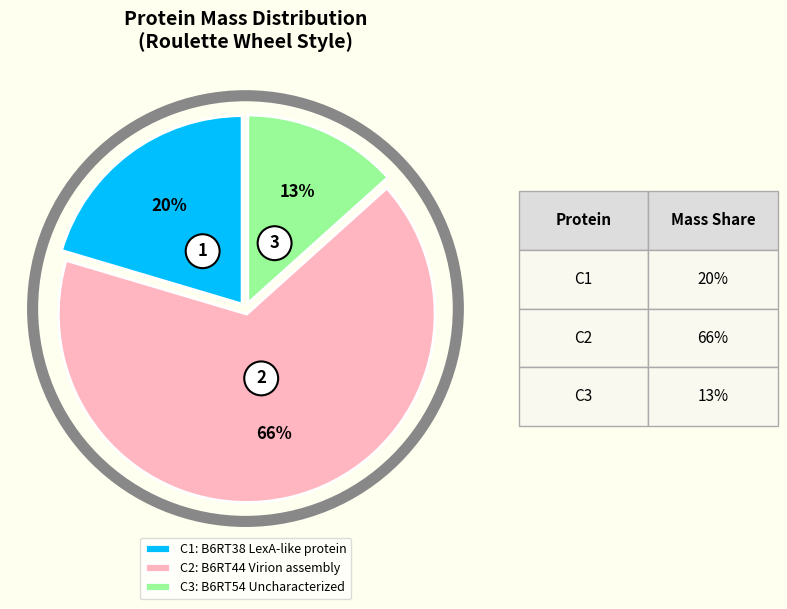

Approximately how many times larger is the value at B6RT54 Uncharacterized compared to B6RT38 LexA-like protein?

0.7